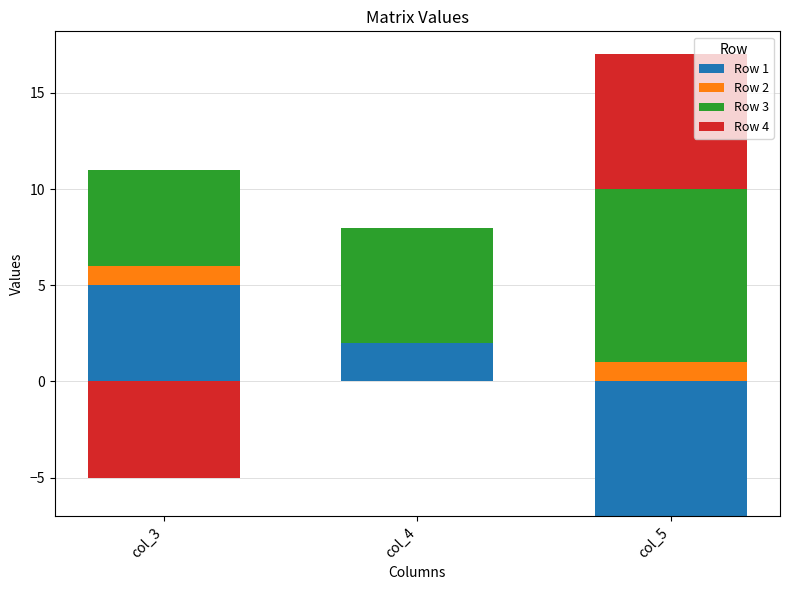

How many data points in Row 1 are less than 2?

1